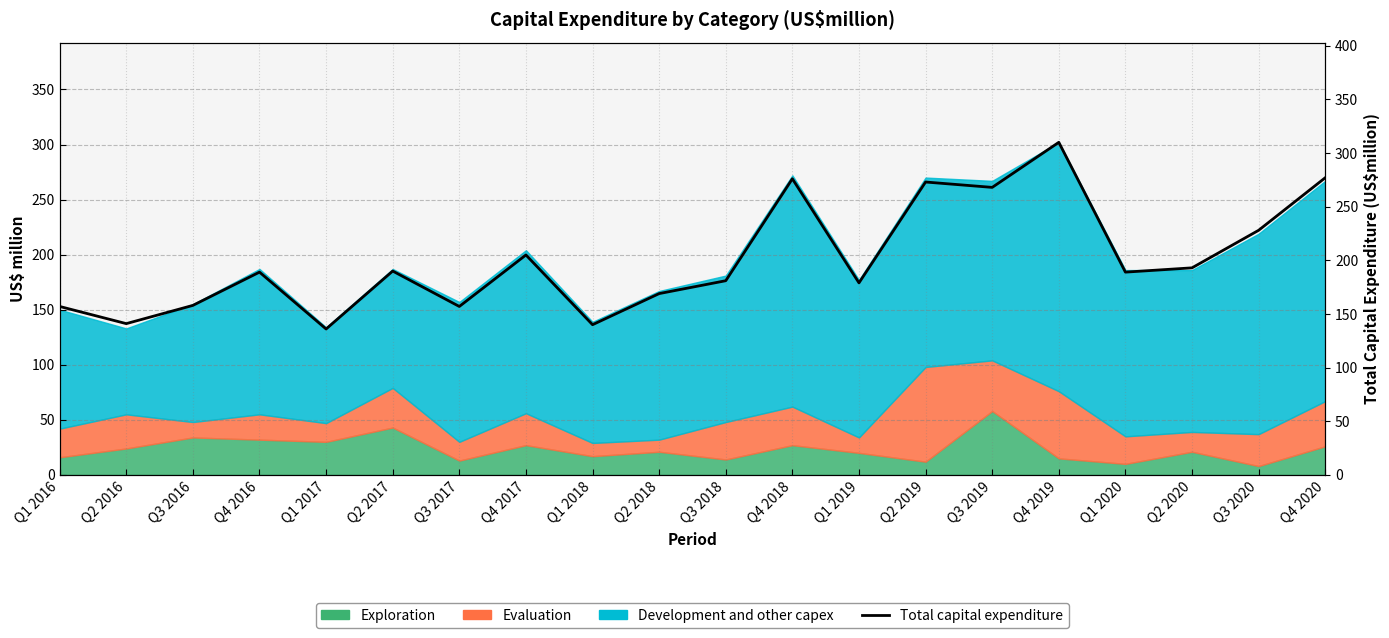

Does the chart have visible grid lines?

Yes